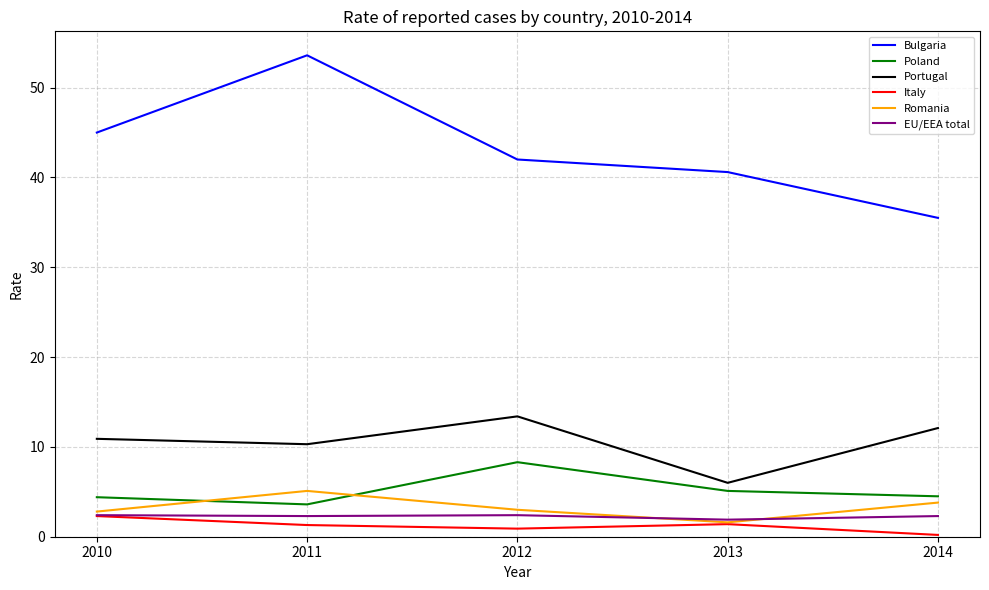

What are all the series names shown in the legend?

Bulgaria, Poland, Portugal, Italy, Romania, EU/EEA total